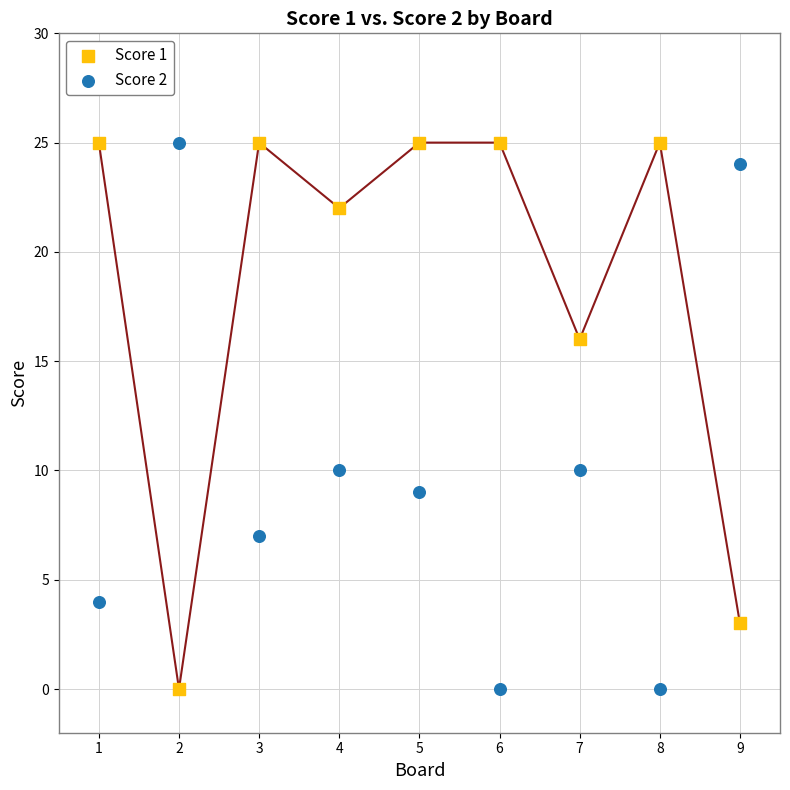

Across all data points, what is the range of X values (max minus min)?

8